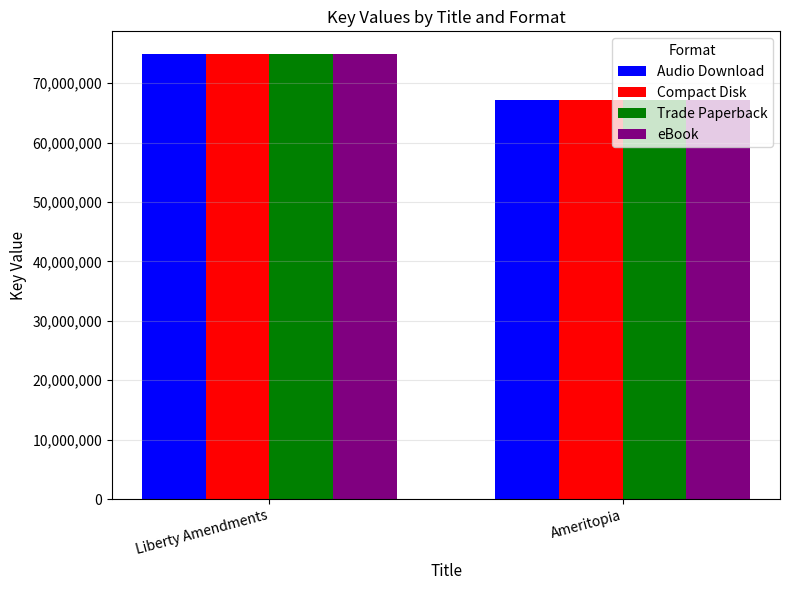

At which label does Compact Disk reach its minimum?

Ameritopia